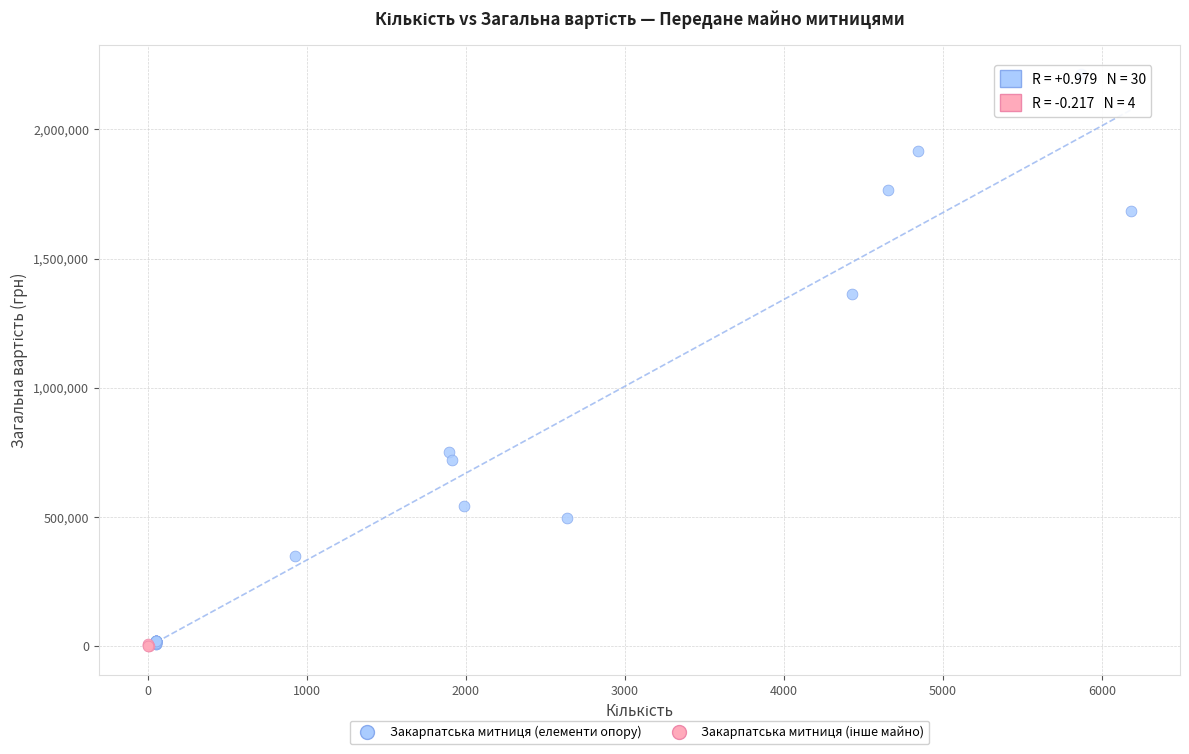

Which series contains the highest Y value?

Закарпатська митниця (елементи опору)